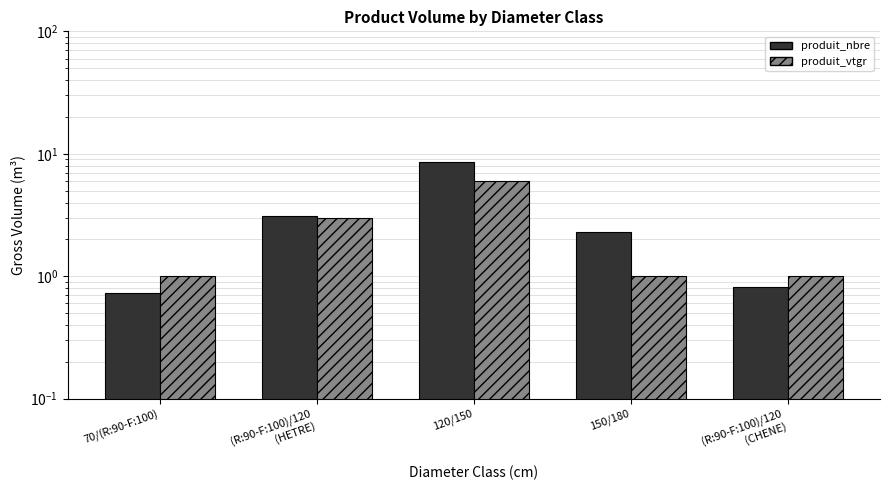

At how many categories does at least one series exceed 3?

2